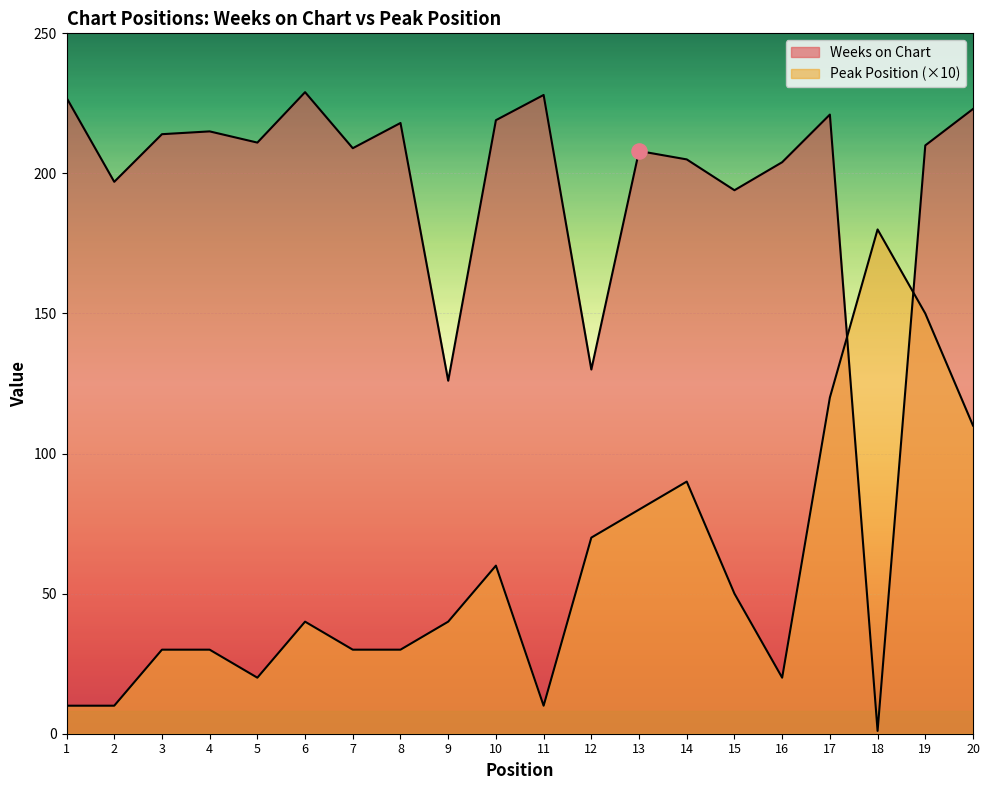

Which series has the largest total across all categories?

Weeks on Chart